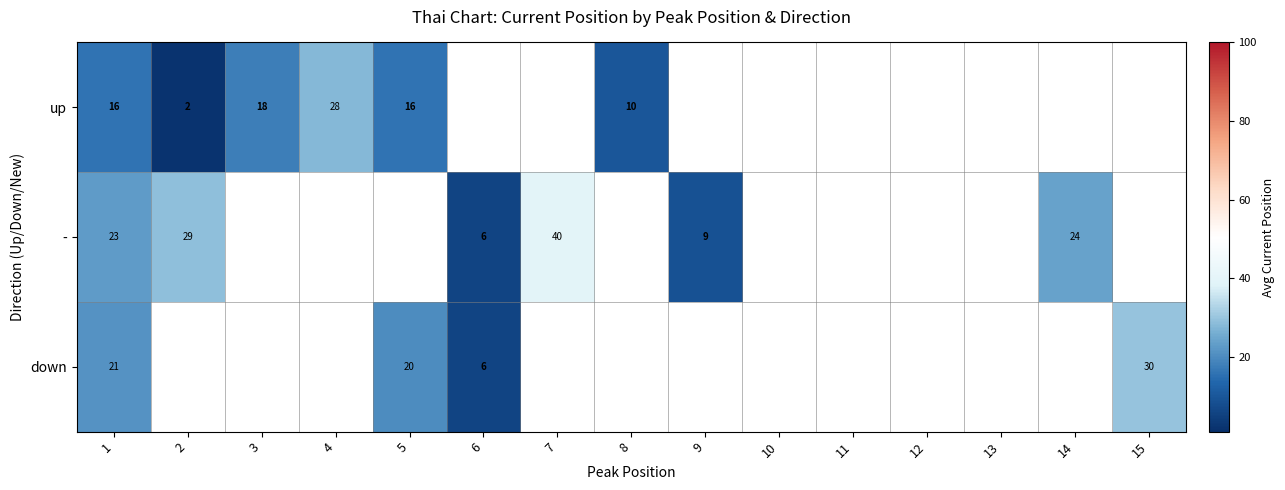

At how many categories does at least one series exceed 25?

4